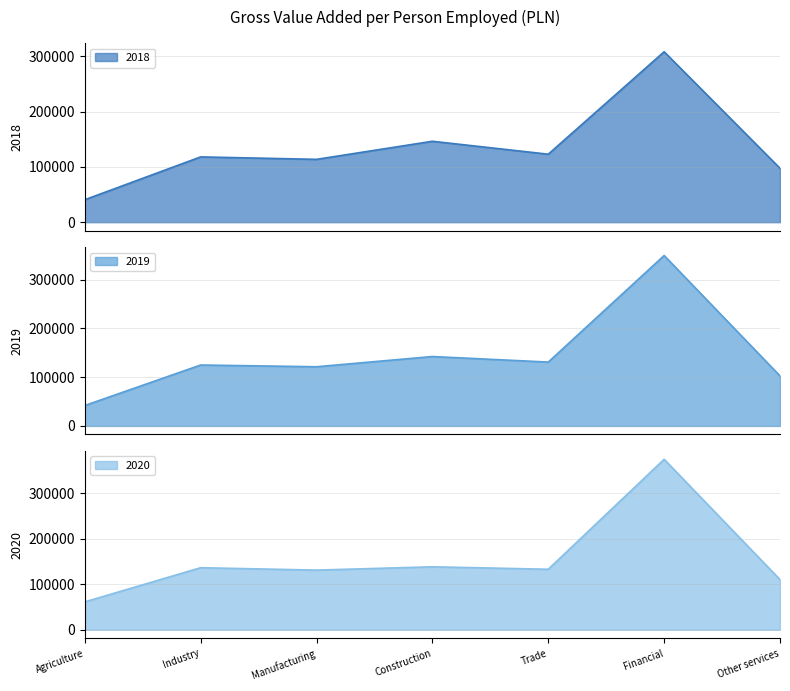

What are all the series names shown in the legend?

2018, 2019, 2020